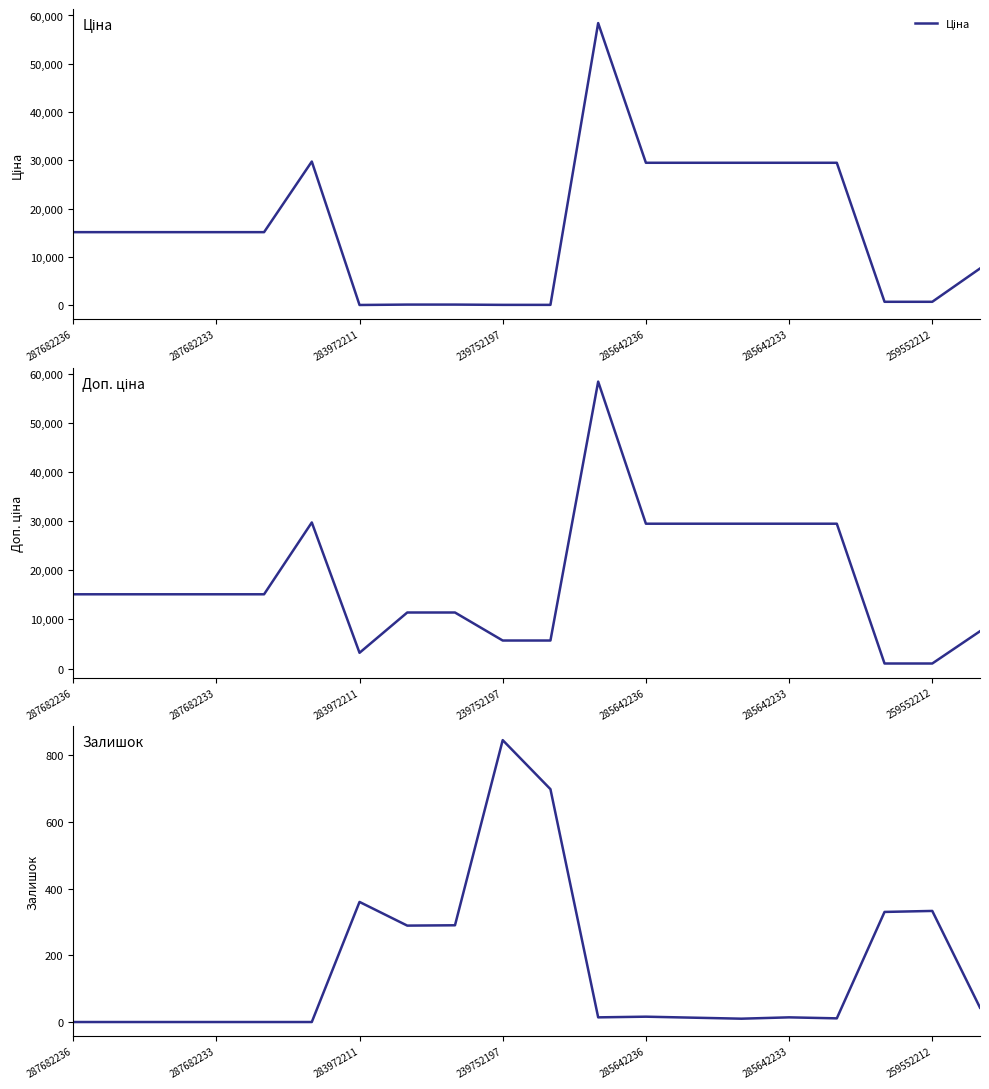

How many data points in Залишок are above 14?

9